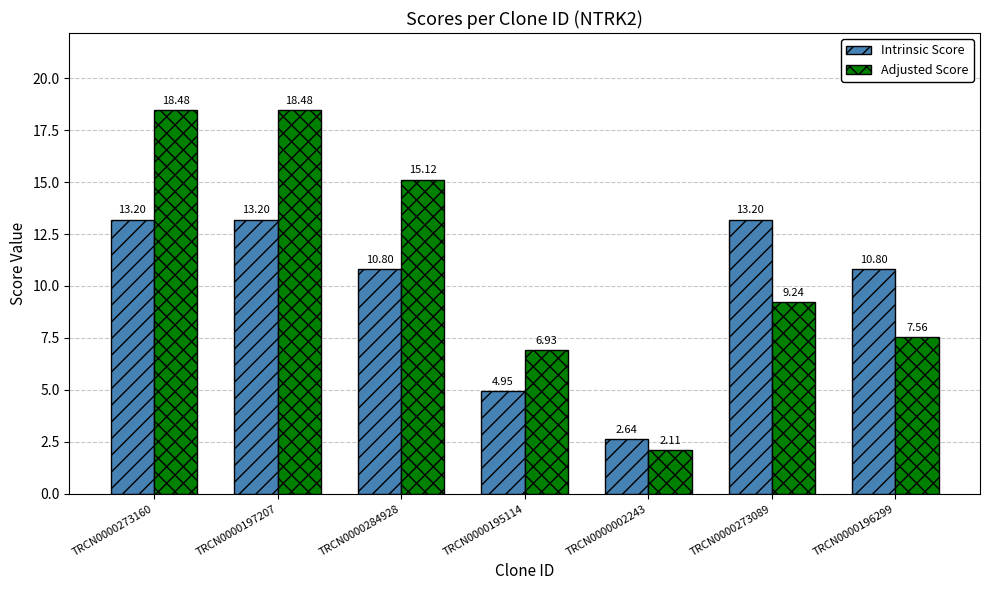

Which series changed the most between TRCN0000002243 and TRCN0000196299?

Intrinsic Score